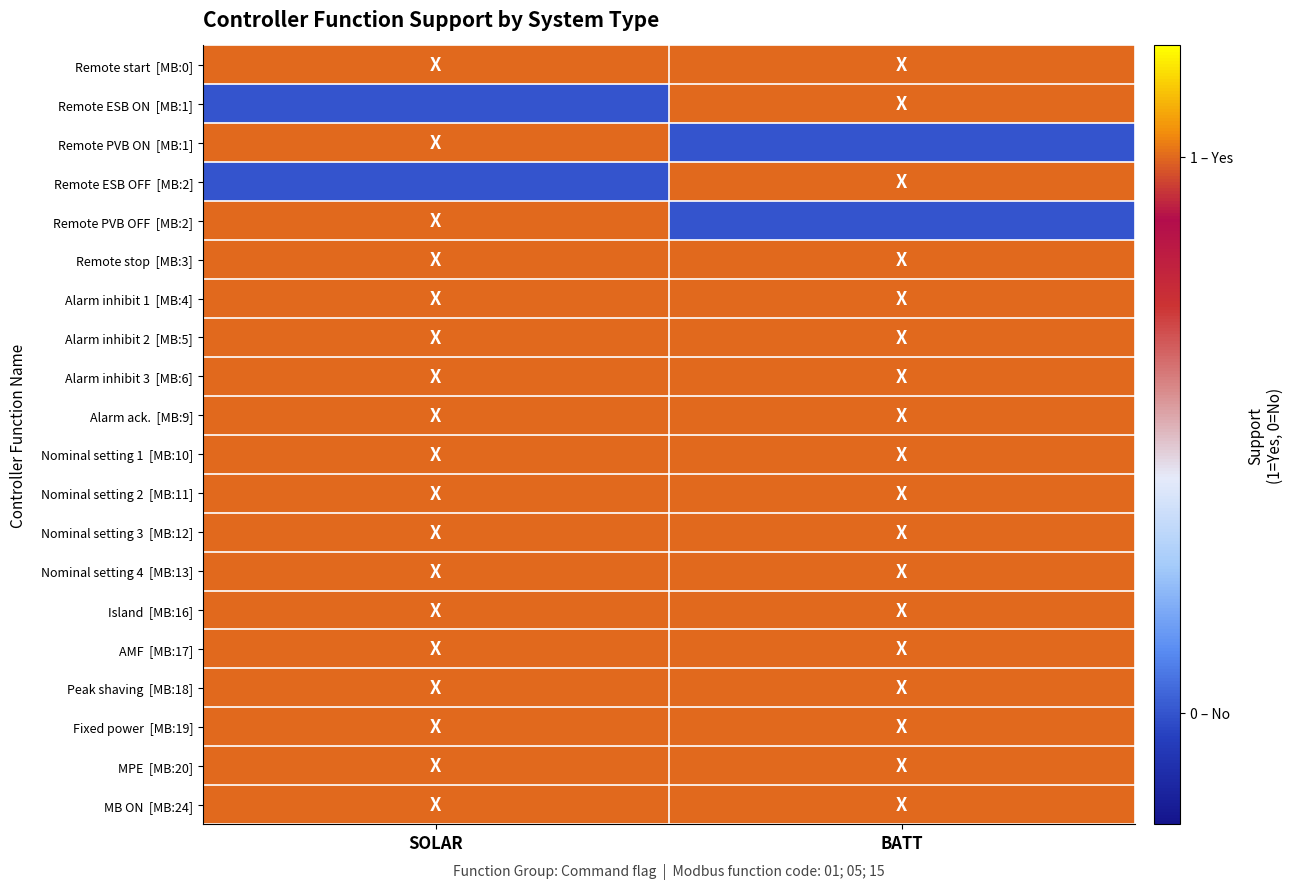

At which category does the chart reach its minimum across all series?

SOLAR